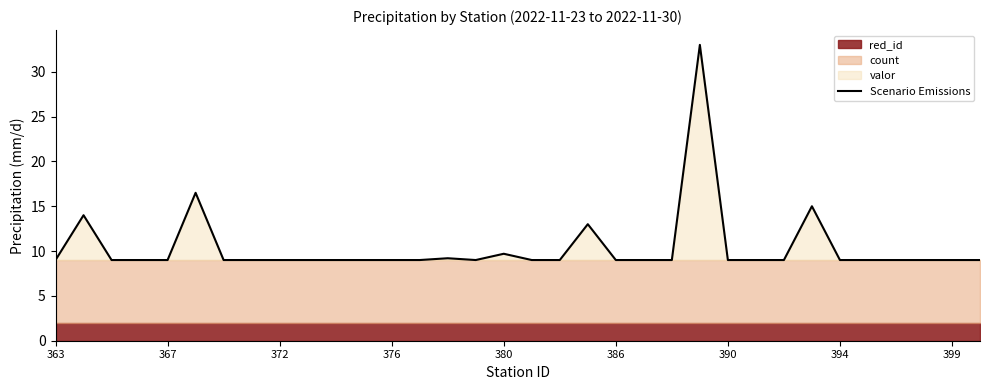

Is it true that Scenario Emissions equals 9.0 at 390?

True